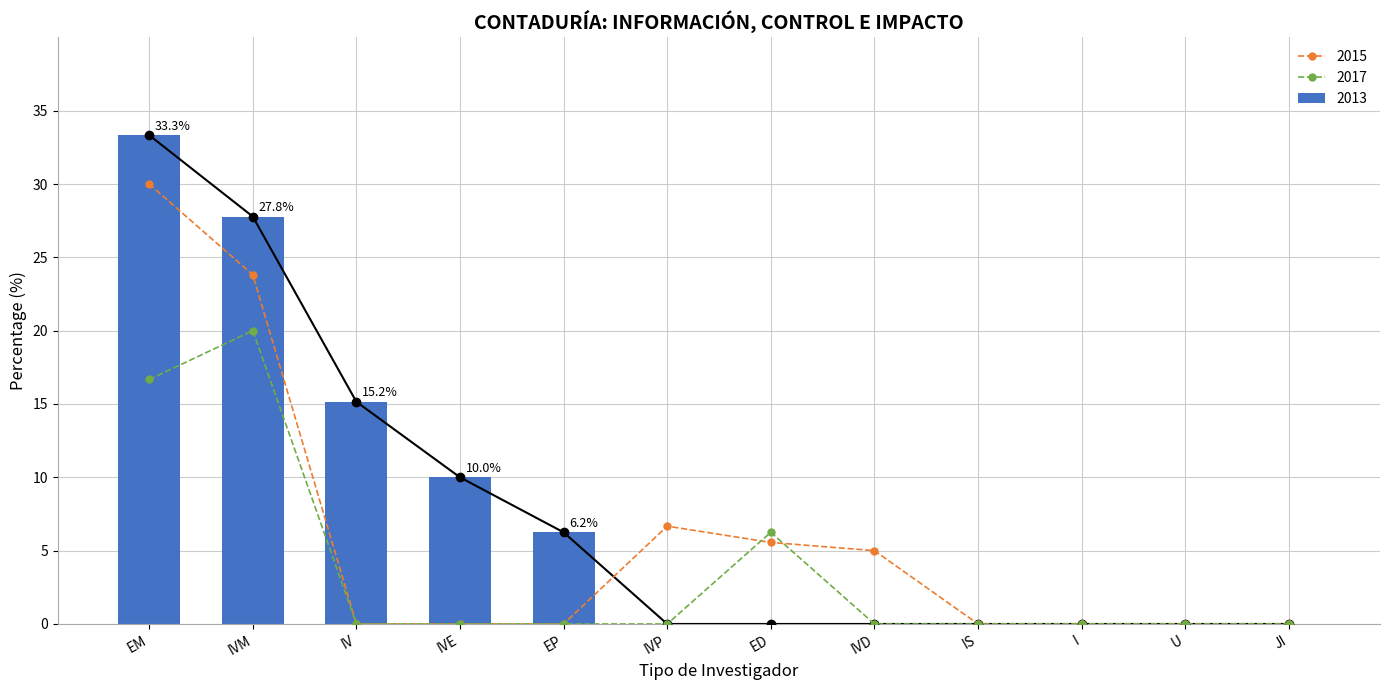

How many values in the 2015 series exceed 0?

5